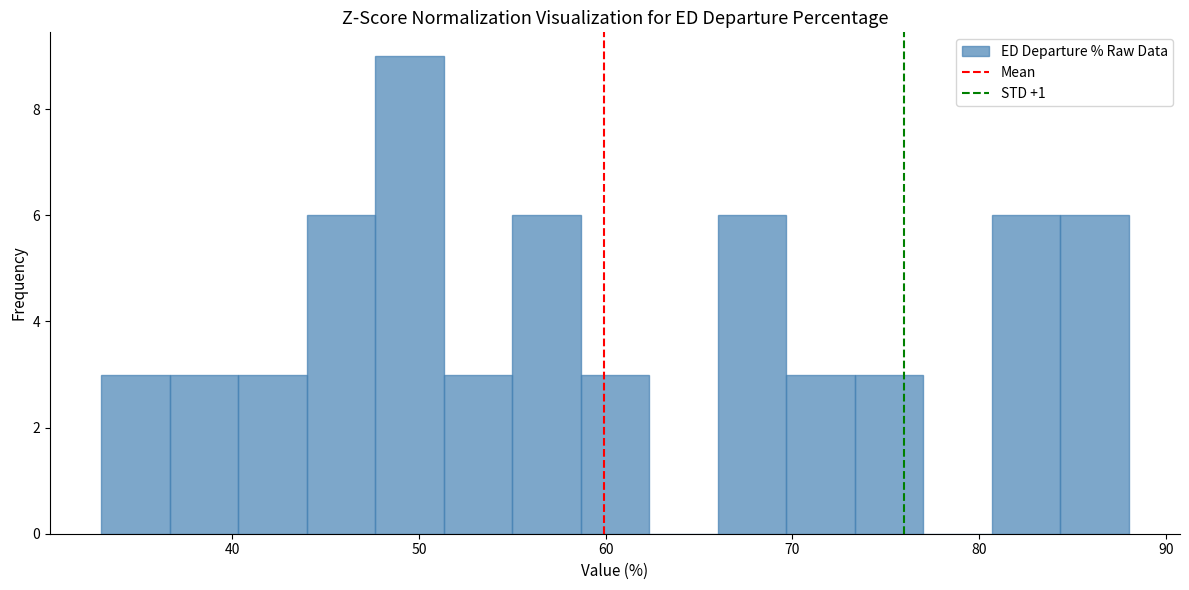

Around what value on the x-axis is the tallest bar? Give the approximate position of its centre, as read against the axis.

50